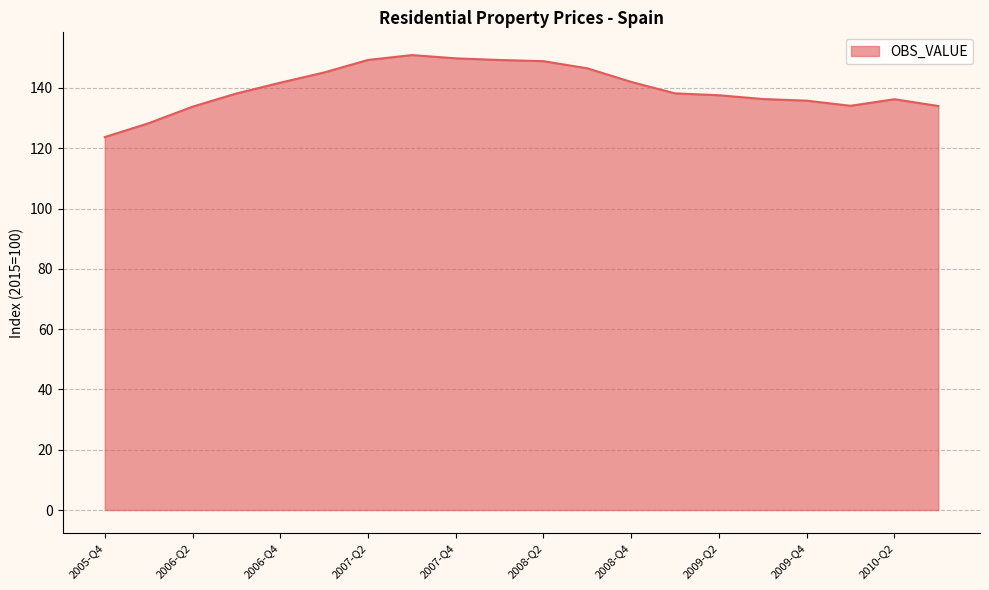

What is the difference between the maximum and minimum values?

27.2